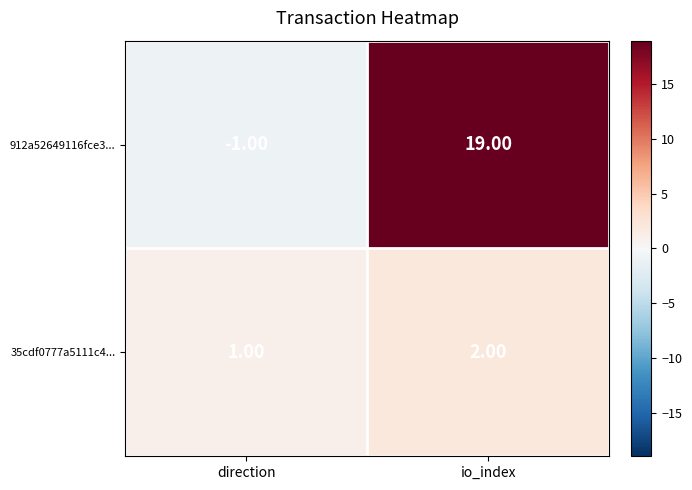

What is the difference between the maximum and minimum values in the 912a52649116fce3... series?

20